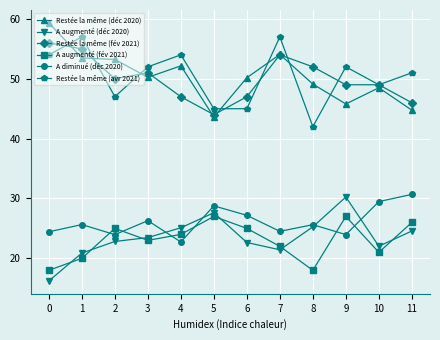

Where is the first local minimum for A augmenté (fév 2021)?

3